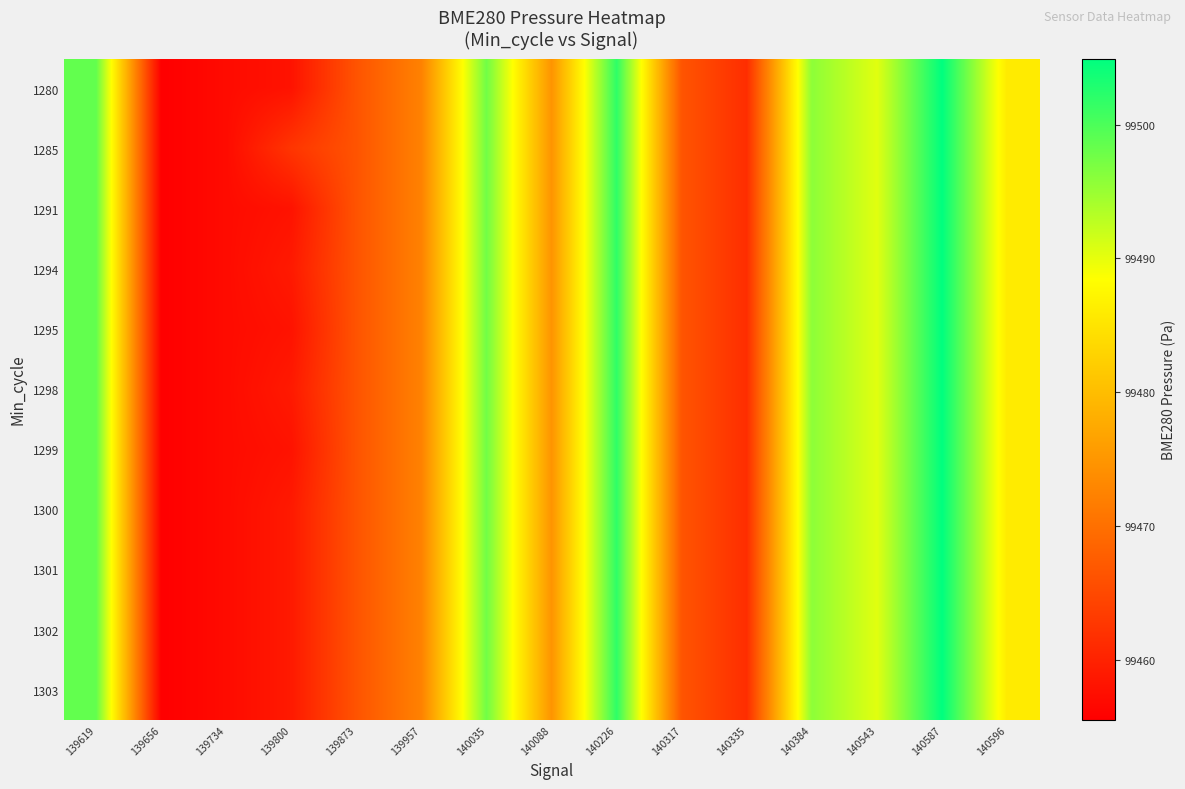

Reading right to left, what are all the values shown in this chart?

1280: 140596=99485.9	140587=99504.9	140543=99490.4	140384=99495.8	140335=99461.4	140317=99466.5	140226=99501.9	140088=99474.7	140035=99497.6	139957=99472.4	139873=99466.4	139800=99458.0	139734=99457.0	139656=99455.5	139619=99498.5
1285: 140596=99485.9	140587=99504.9	140543=99490.4	140384=99495.8	140335=99461.4	140317=99466.5	140226=99501.9	140088=99474.7	140035=99497.6	139957=99472.4	139873=99466.4	139800=99462.4	139734=99457.0	139656=99455.5	139619=99498.5
1291: 140596=99485.9	140587=99504.9	140543=99490.4	140384=99495.8	140335=99461.4	140317=99466.5	140226=99501.9	140088=99474.7	140035=99497.6	139957=99472.4	139873=99466.4	139800=99458.0	139734=99457.0	139656=99455.5	139619=99498.5
1294: 140596=99485.9	140587=99504.9	140543=99490.4	140384=99495.8	140335=99461.4	140317=99466.5	140226=99501.9	140088=99474.7	140035=99497.6	139957=99472.4	139873=99466.4	139800=99458.9	139734=99457.0	139656=99455.5	139619=99498.5
1295: 140596=99485.9	140587=99504.9	140543=99490.4	140384=99495.8	140335=99461.4	140317=99466.5	140226=99501.9	140088=99474.7	140035=99497.6	139957=99472.4	139873=99466.4	139800=99458.0	139734=99457.0	139656=99455.5	139619=99498.5
1298: 140596=99485.9	140587=99504.9	140543=99490.4	140384=99495.8	140335=99461.4	140317=99466.5	140226=99501.9	140088=99474.7	140035=99497.6	139957=99472.4	139873=99466.4	139800=99458.9	139734=99457.0	139656=99455.5	139619=99498.5
1299: 140596=99485.9	140587=99504.9	140543=99490.4	140384=99495.8	140335=99461.4	140317=99466.5	140226=99501.9	140088=99474.7	140035=99497.6	139957=99472.4	139873=99466.4	139800=99458.0	139734=99457.0	139656=99455.5	139619=99498.5
1300: 140596=99485.9	140587=99504.9	140543=99490.4	140384=99495.8	140335=99461.4	140317=99466.5	140226=99501.9	140088=99474.7	140035=99497.6	139957=99472.4	139873=99466.4	139800=99458.9	139734=99457.0	139656=99455.5	139619=99498.5
1301: 140596=99485.9	140587=99504.9	140543=99490.4	140384=99495.8	140335=99461.4	140317=99466.5	140226=99501.9	140088=99474.7	140035=99497.6	139957=99472.4	139873=99466.4	139800=99458.9	139734=99457.0	139656=99455.5	139619=99498.5
1302: 140596=99485.9	140587=99504.9	140543=99490.4	140384=99495.8	140335=99461.4	140317=99466.5	140226=99501.9	140088=99474.7	140035=99497.6	139957=99472.4	139873=99466.4	139800=99458.9	139734=99457.0	139656=99455.5	139619=99498.5
1303: 140596=99485.9	140587=99504.9	140543=99490.4	140384=99495.8	140335=99461.4	140317=99466.5	140226=99501.9	140088=99474.7	140035=99497.6	139957=99472.4	139873=99466.4	139800=99458.9	139734=99457.0	139656=99455.5	139619=99498.5